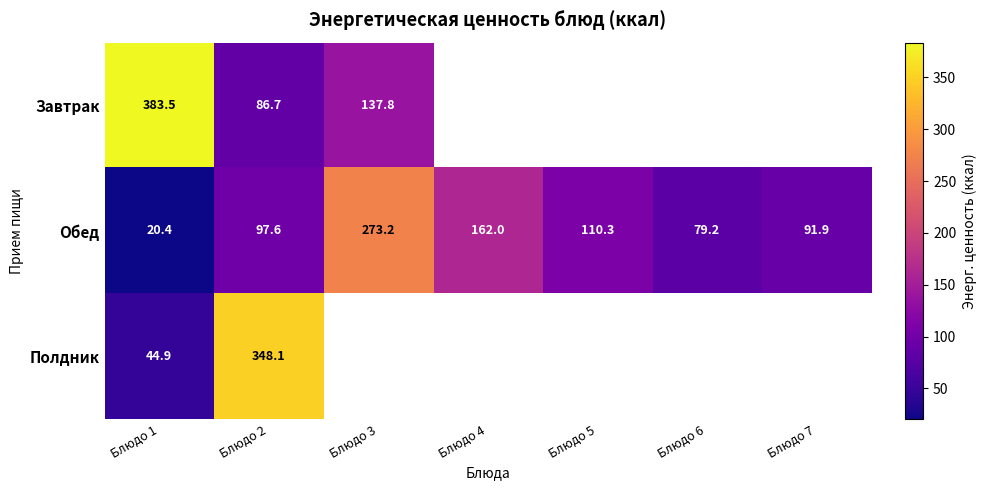

Which category has the highest value in the Обед series?

Блюдо 3